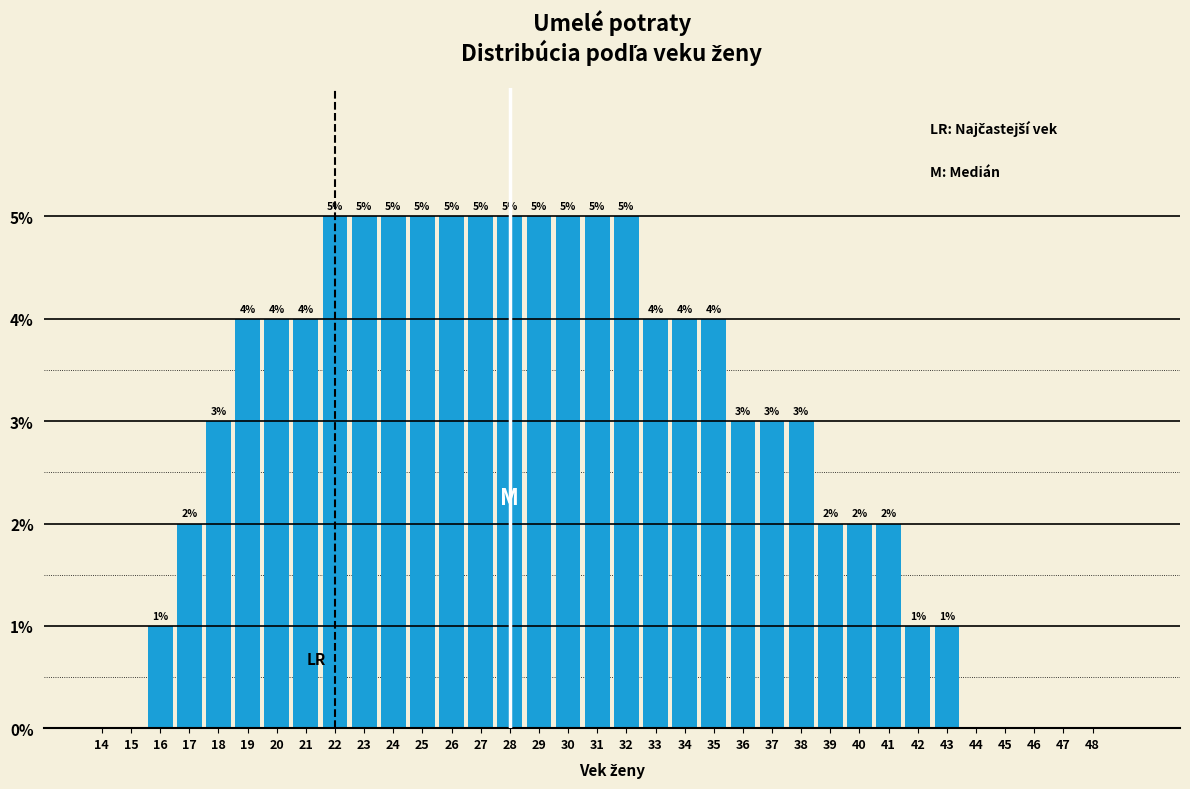

Reading right to left, list all the values displayed in this chart.

48=0	47=0	46=0	45=0	44=0	43=1	42=1	41=2	40=2	39=2	38=3	37=3	36=3	35=4	34=4	33=4	32=5	31=5	30=5	29=5	28=5	27=5	26=5	25=5	24=5	23=5	22=5	21=4	20=4	19=4	18=3	17=2	16=1	15=0	14=0